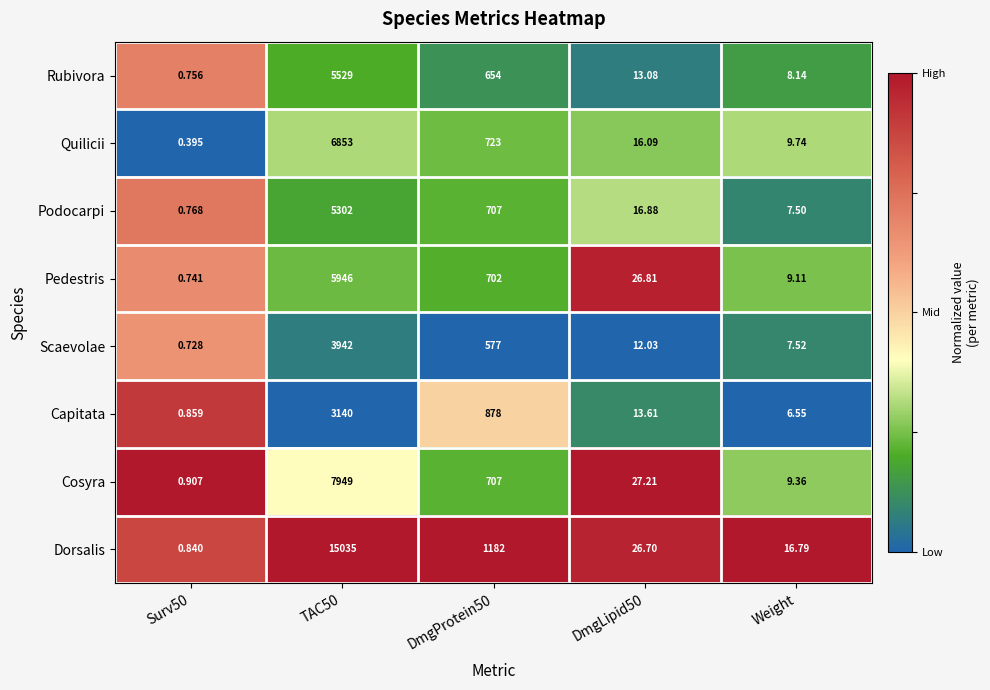

How many values in the Cosyra series are below 27?

2